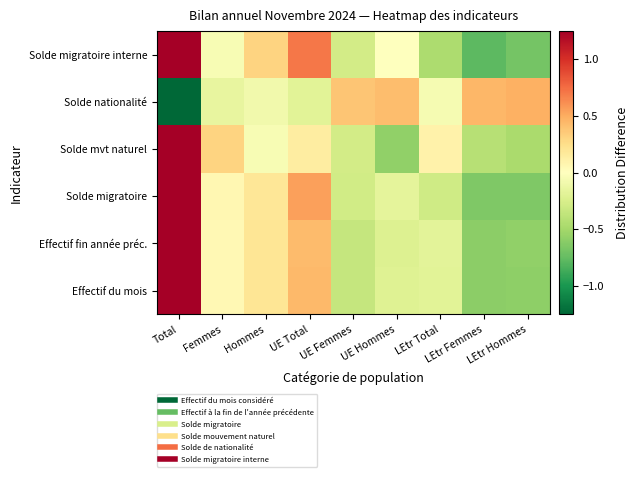

At which category is the sum across all series the highest?

Total